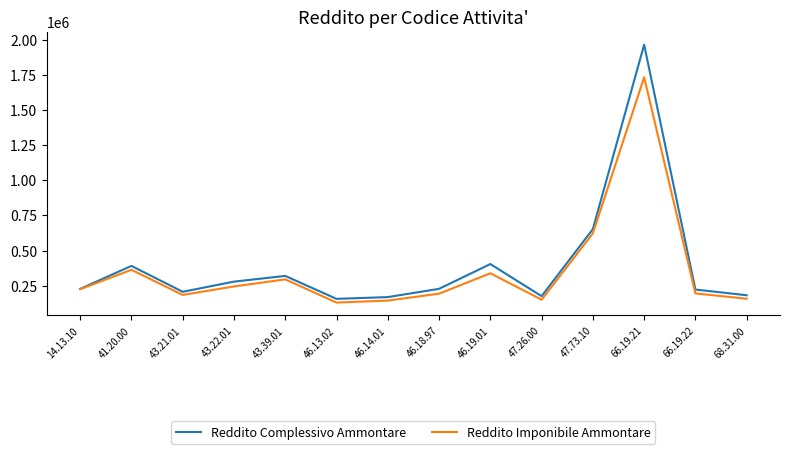

True or false: Reddito Imponibile Ammontare has a value of 248467 at 46.14.01.

False